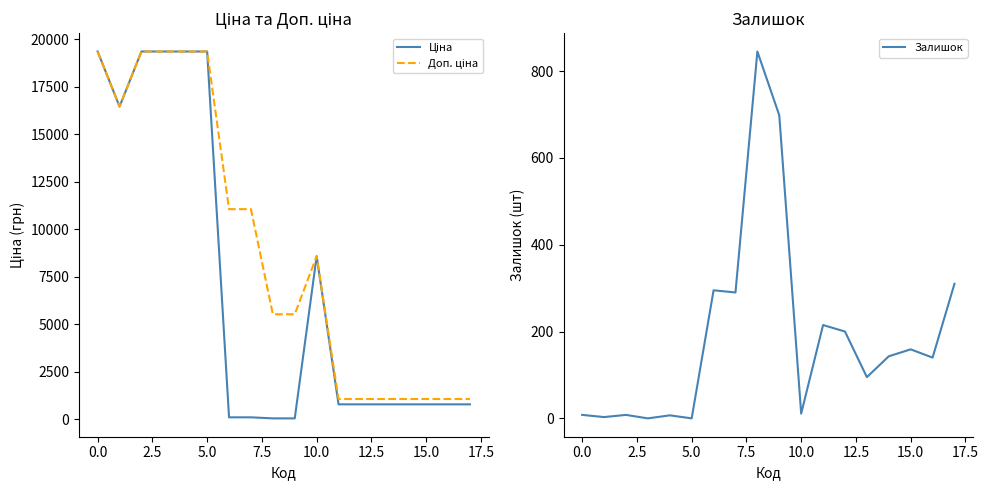

How many data points in Залишок are above 143?

8